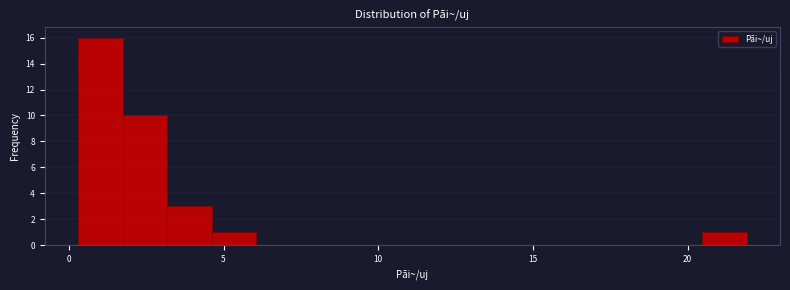

Read against the x-axis, roughly where is the centre of the tallest bar?

1.0